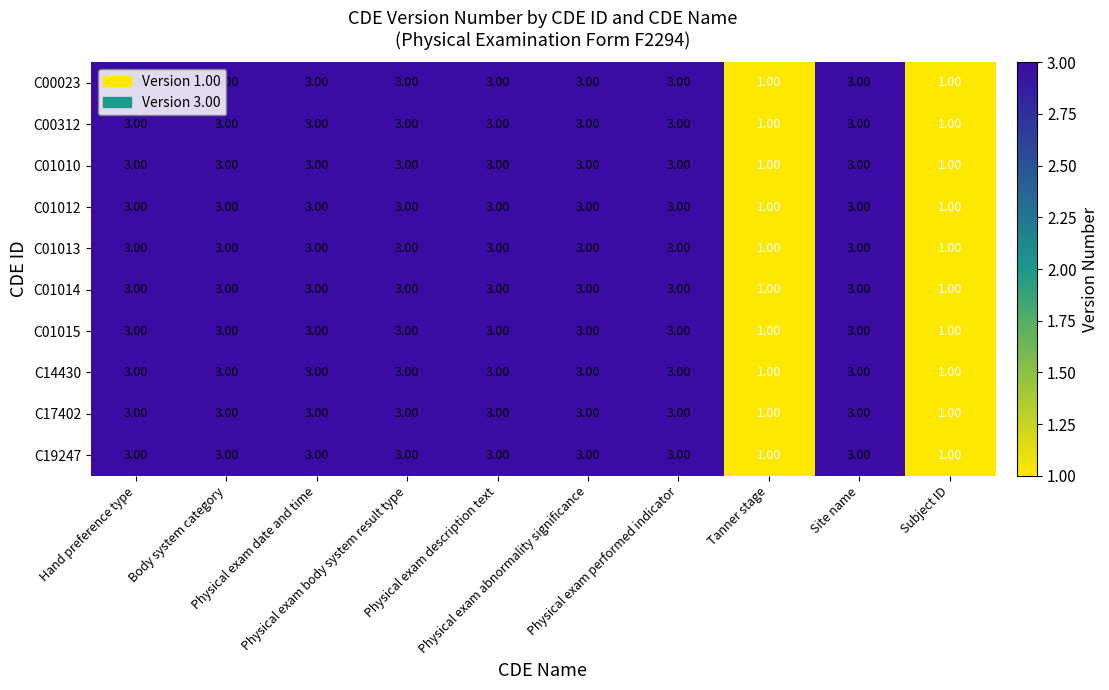

What is the sum of all C00023 values?

26